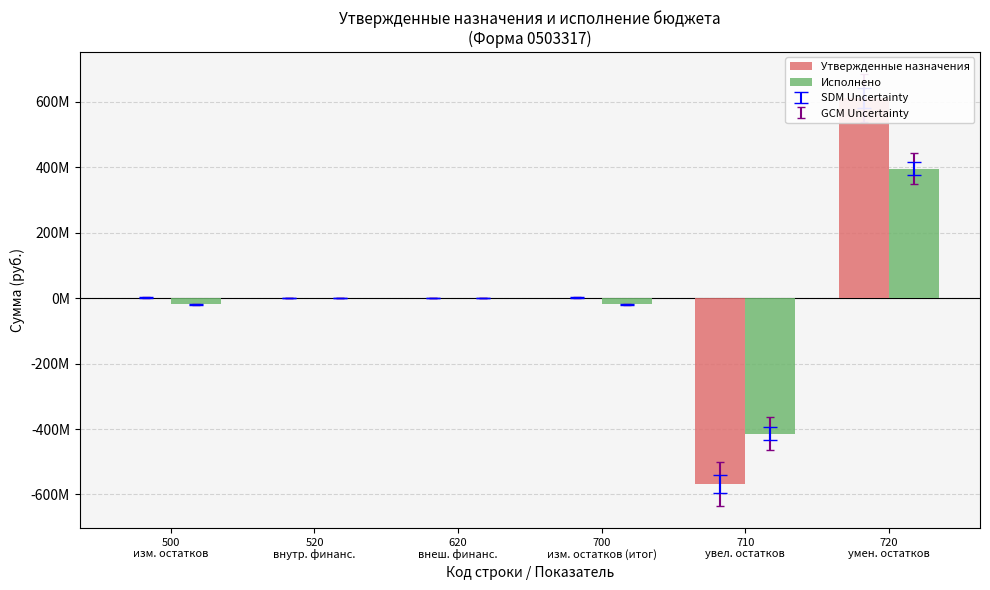

List the series in order of their peak value, lowest first.

Исполнено, Утвержденные назначения